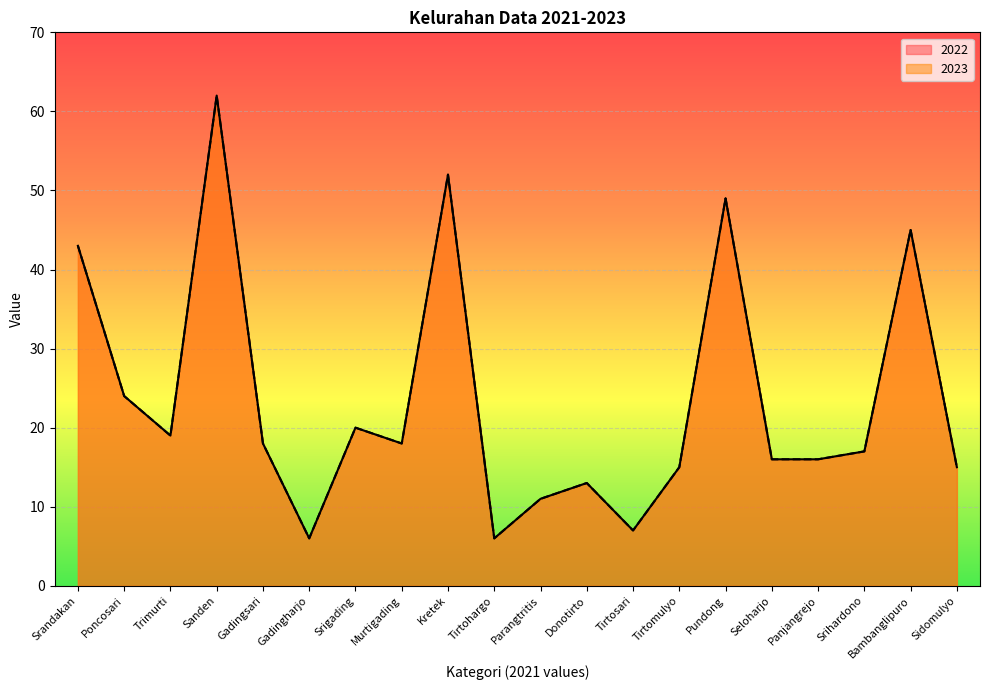

How many values in the 2022 series exceed 18?

8